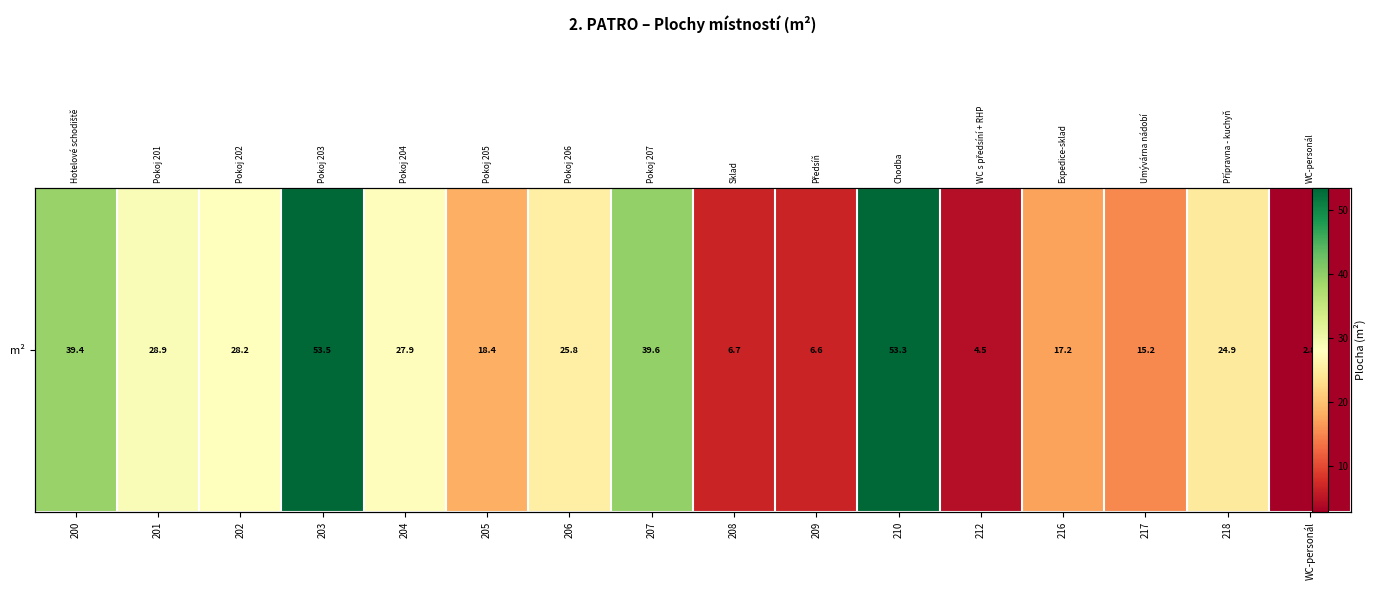

Reading left to right, transcribe all the data shown in this chart.

200=39.4	201=28.9	202=28.2	203=53.5	204=27.9	205=18.4	206=25.8	207=39.6	208=6.7	209=6.6	210=53.3	212=4.5	216=17.2	217=15.2	218=24.9	WC-personál=2.8